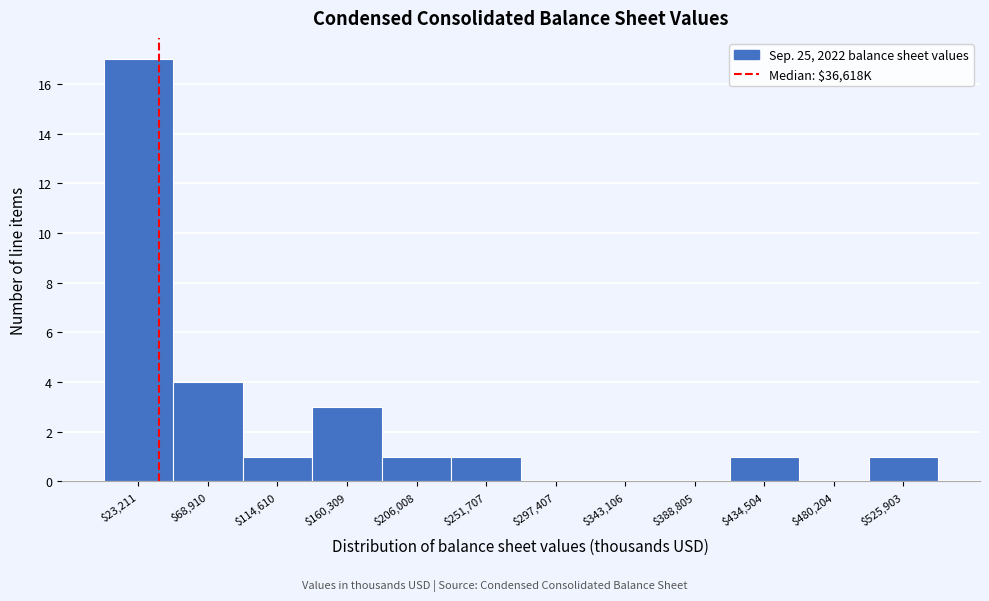

What is the height of the bar covering 410000 to 455000 on the x-axis? Neither the bar edges nor the heights are printed on the chart, so give them approximately, as read against the axes.

1